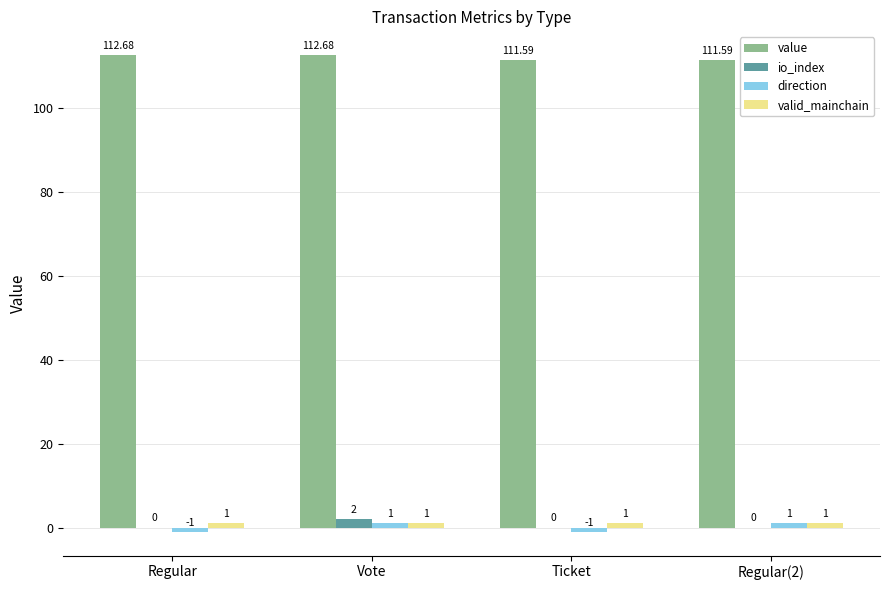

What is the total value across all series at Regular(2)?

113.6